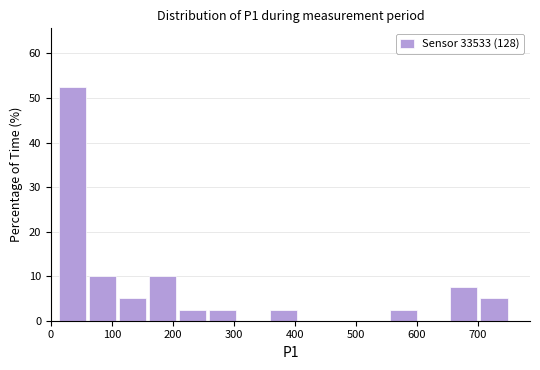

How tall is the bar that spans 700 to 750 on the x-axis? Neither the bar edges nor the heights are printed on the chart, so give them approximately, as read against the axes.

5